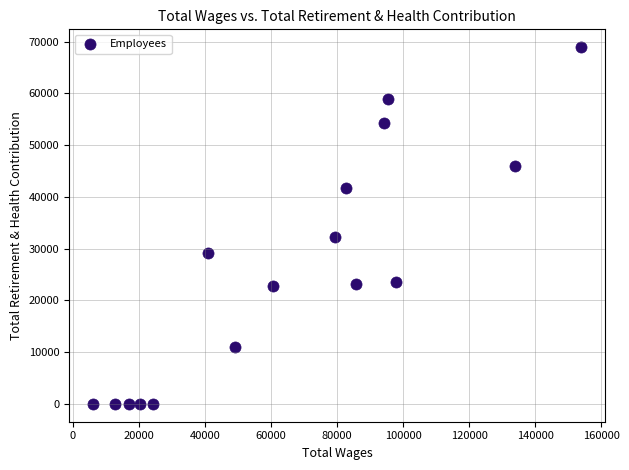

What is the range of X values (max minus min)?

147592